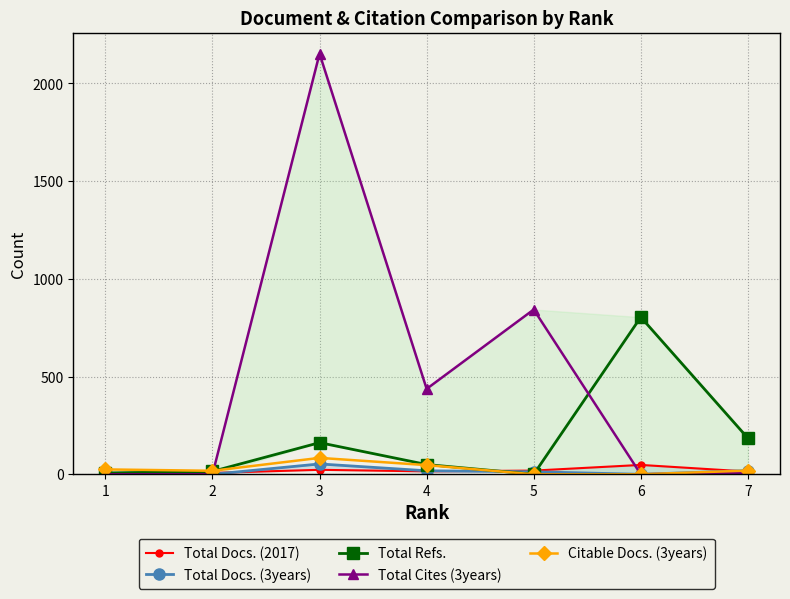

How many times do Total Cites (3years) and Total Refs. cross each other?

2